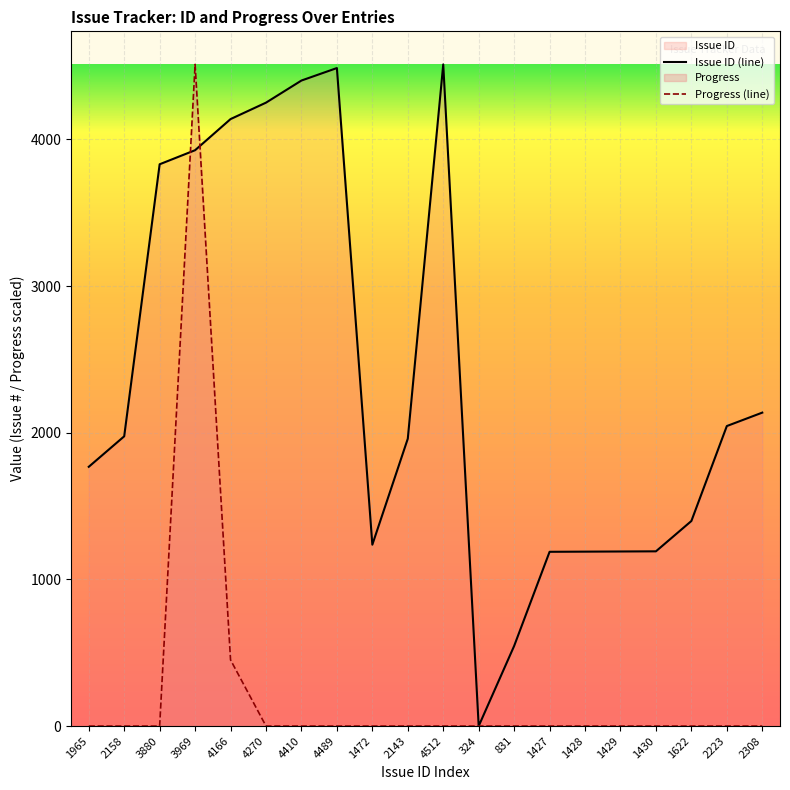

What position from the left is 2143?

10